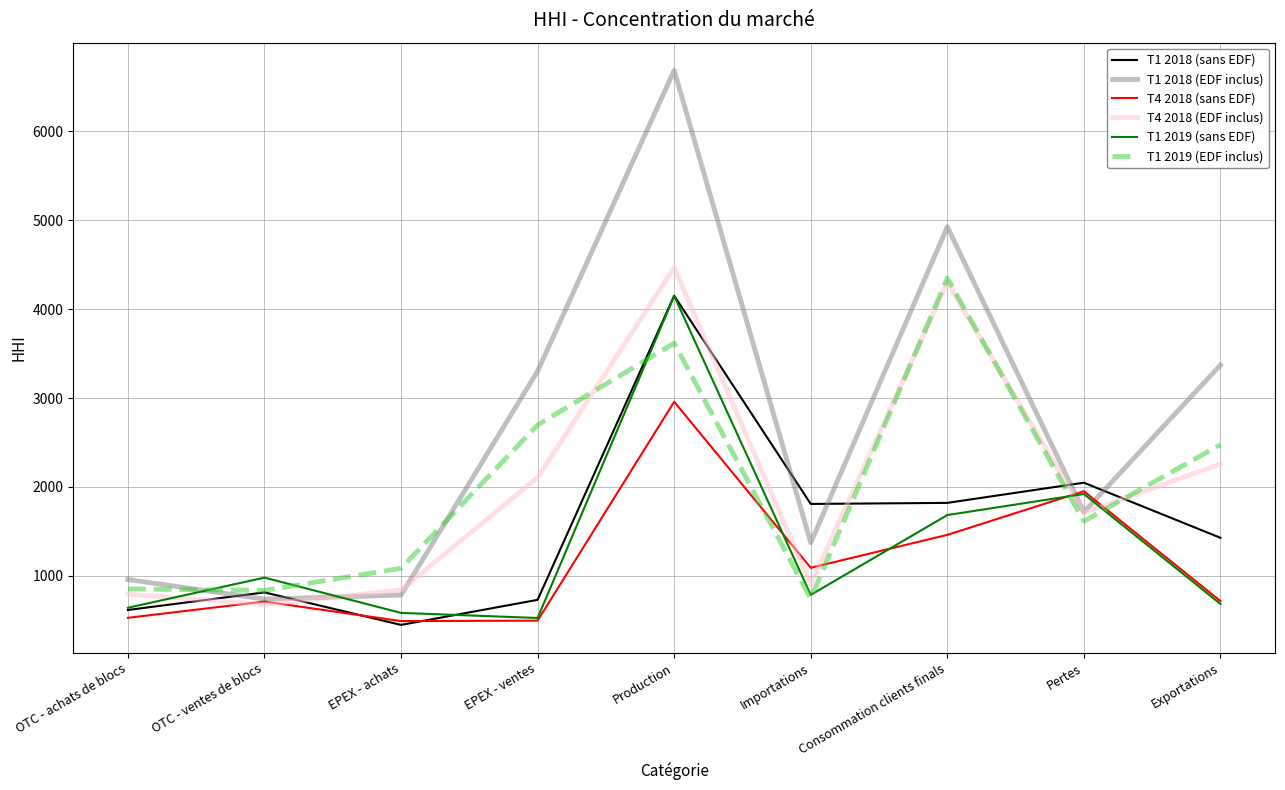

What is the sum of the T1 2019 (EDF inclus) values at EPEX - ventes and Importations?

3441